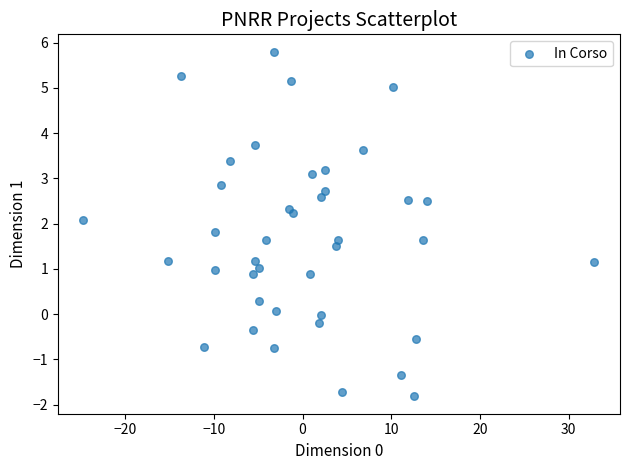

What is the range of Y values (max minus min)?

7.6